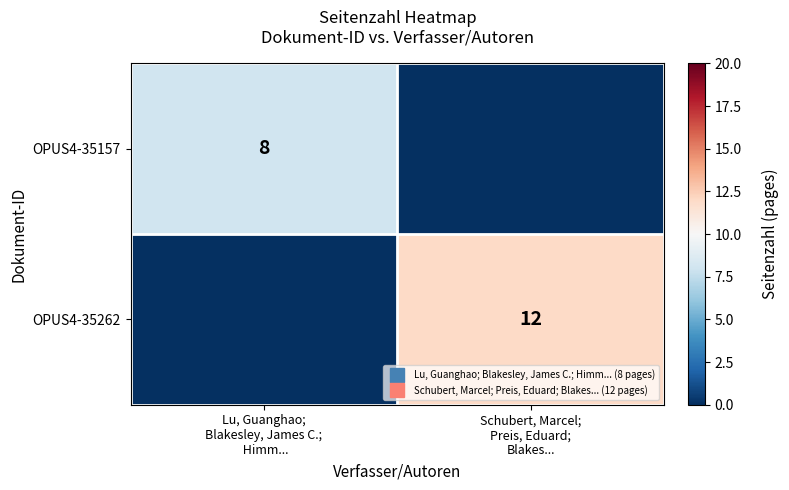

At which label does OPUS4-35262 reach its peak?

Schubert, Marcel; Preis, Eduard; Blakes...